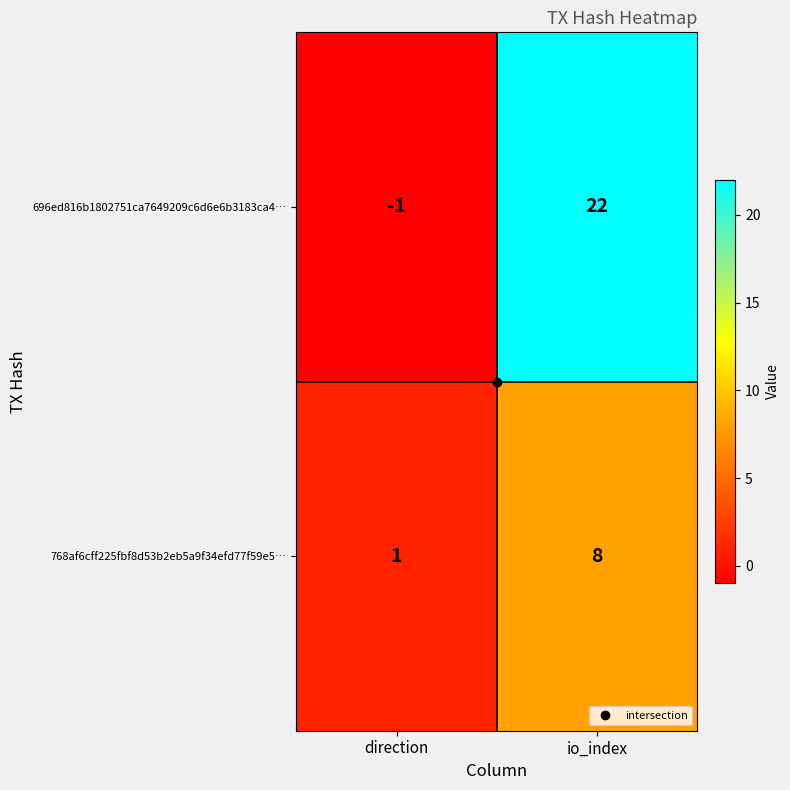

What is the difference between the 768af6cff225fbf8d53b2eb5a9f34efd77f59e5… values at direction and io_index?

7